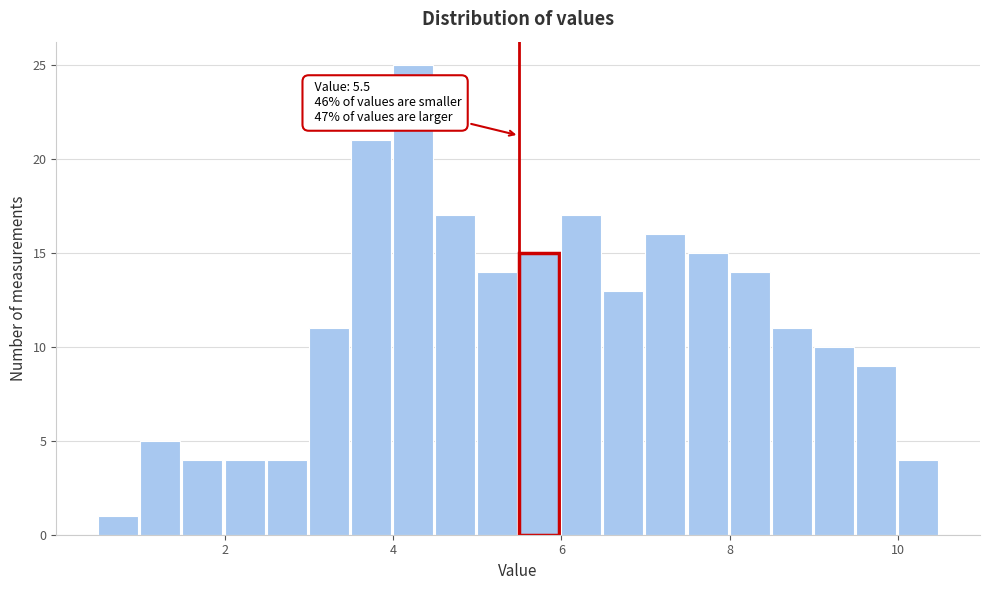

Read against the x-axis, roughly where is the centre of the tallest bar?

4.2